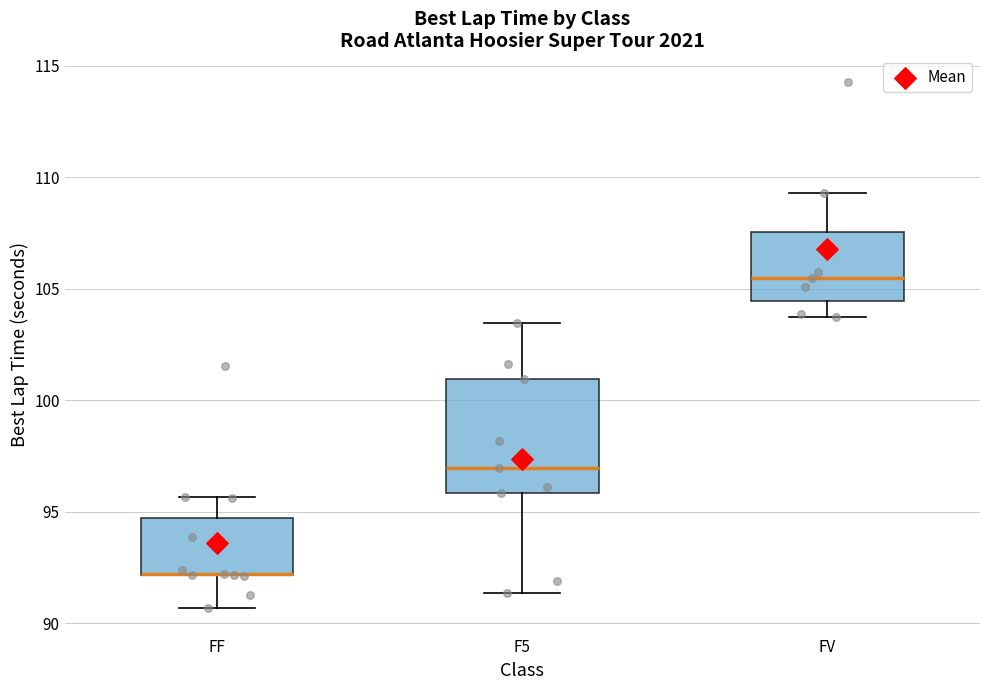

Which box is the tallest, from its lower edge to its upper edge?

F5